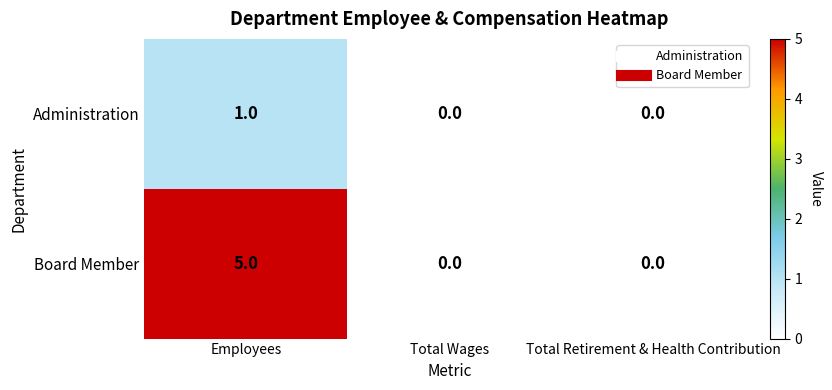

Reading right to left, extract all data points from this chart.

Administration: Total Retirement & Health Contribution=0	Total Wages=0	Employees=1
Board Member: Total Retirement & Health Contribution=0	Total Wages=0	Employees=5